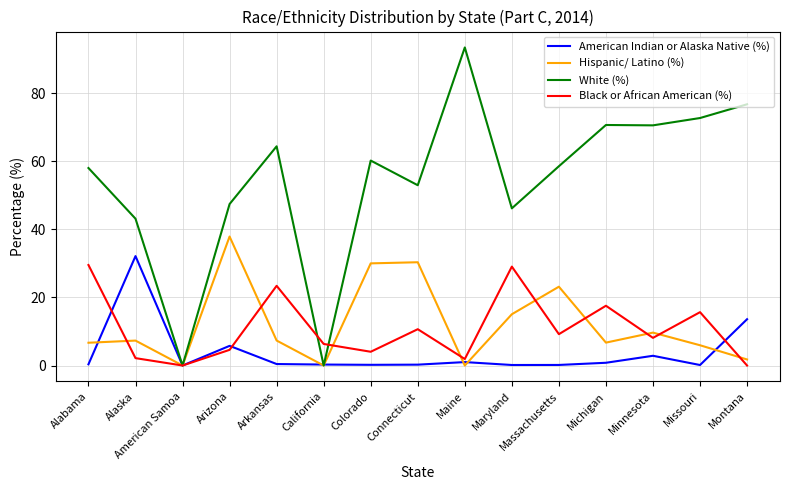

At Alabama, list the series in order from largest to smallest.

White (%), Black or African American (%), Hispanic/ Latino (%), American Indian or Alaska Native (%)